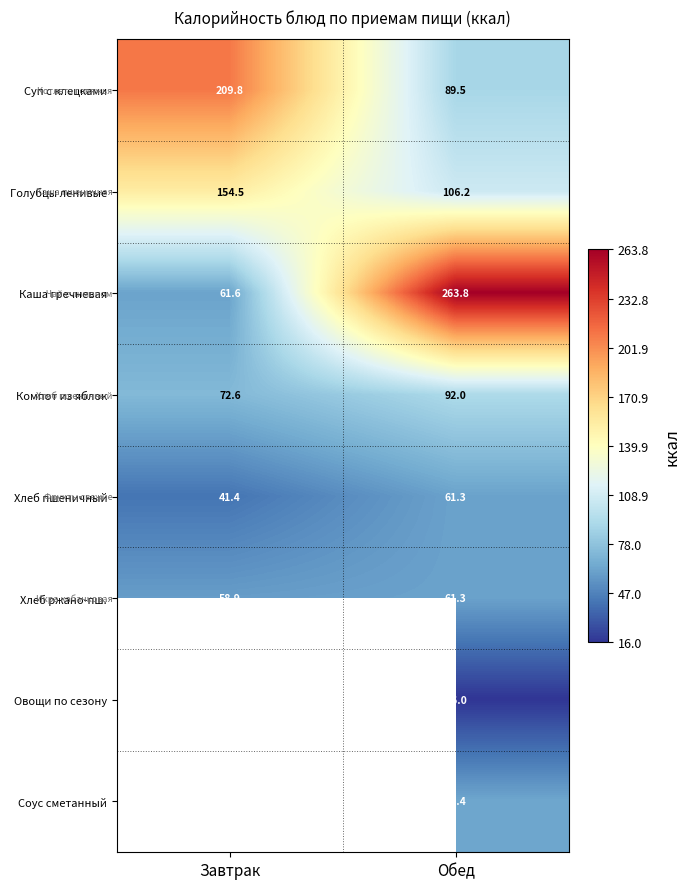

What is the sum of all Голубцы ленивые values?

260.7